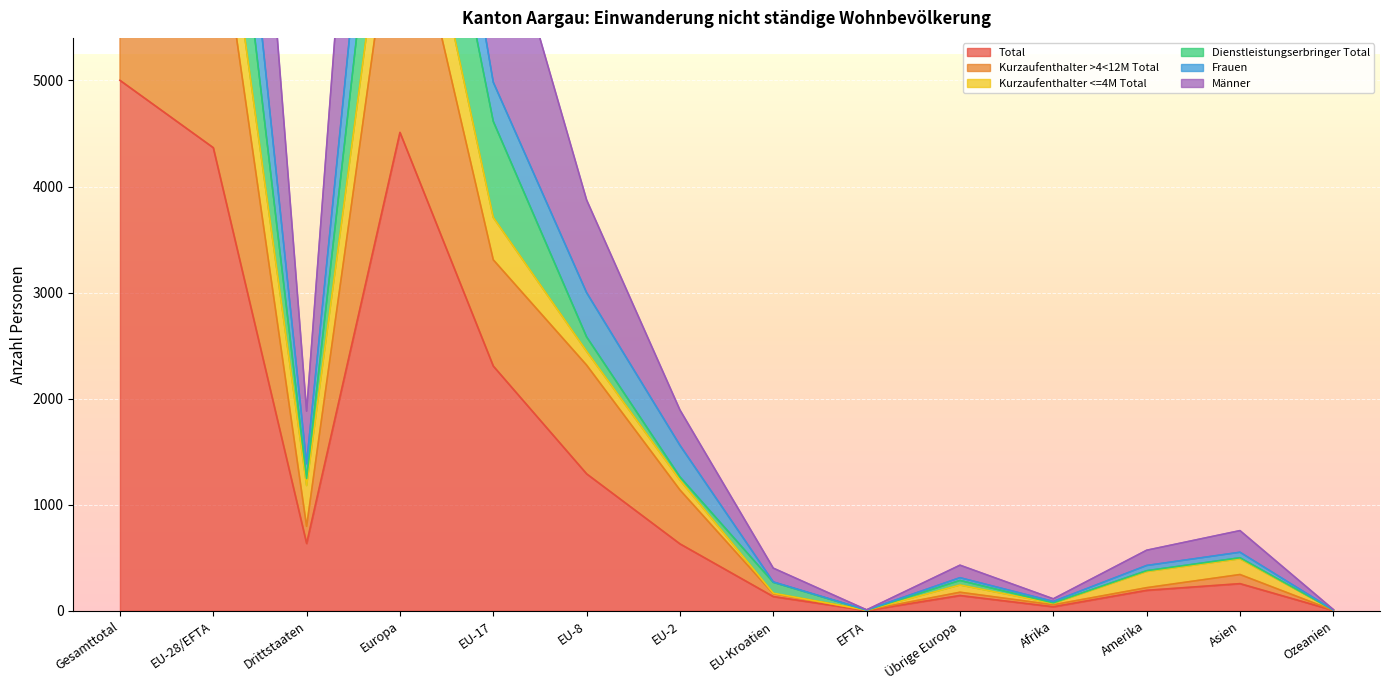

Which series has the largest total across all categories?

Männer